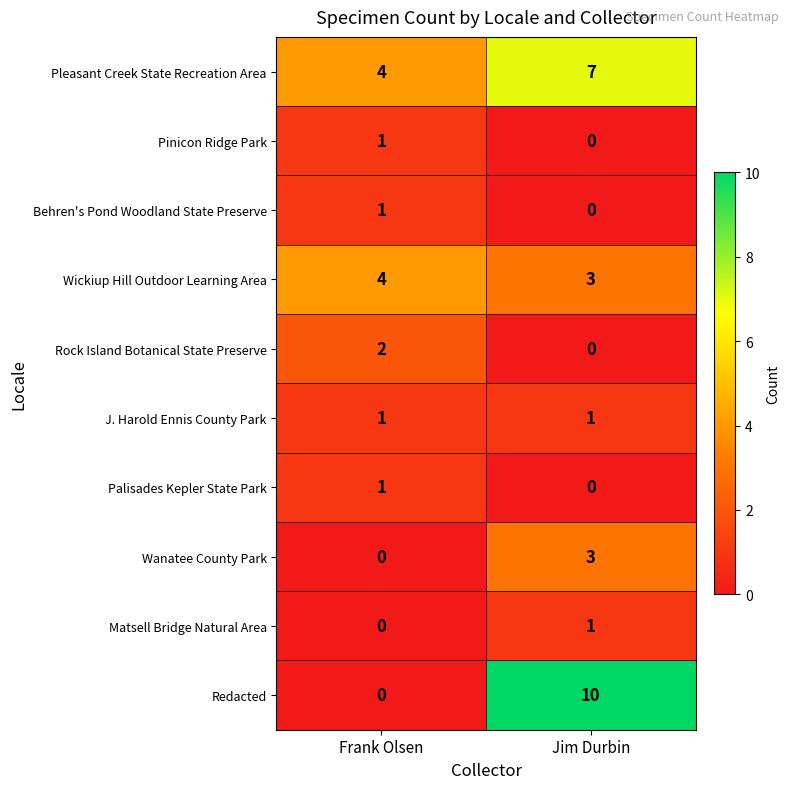

Which series changed the most between Frank Olsen and Jim Durbin?

Redacted